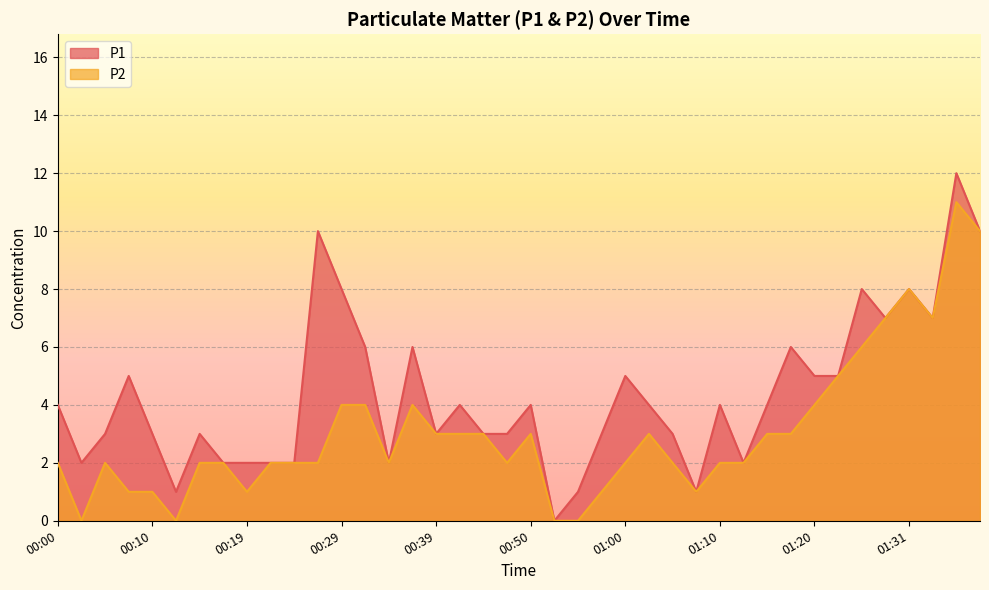

What is the label of the 34th point from the right?

00:14